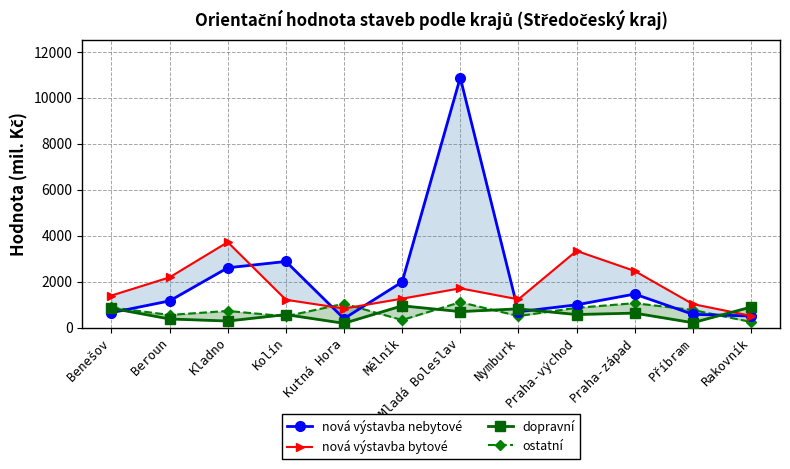

In ostatní, how many points are higher than both neighbors (excluding endpoints)?

4